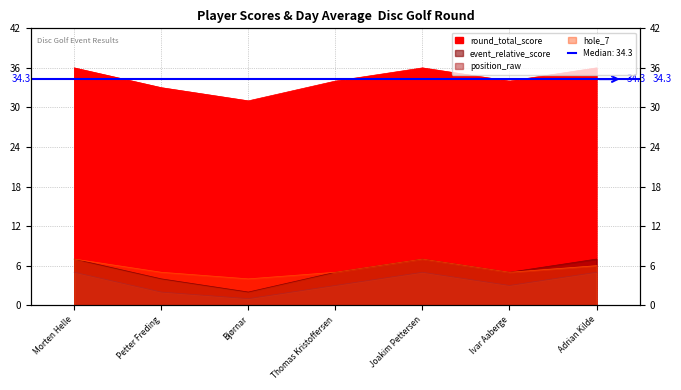

At which category does position_raw reach its first local valley?

Bjørnar